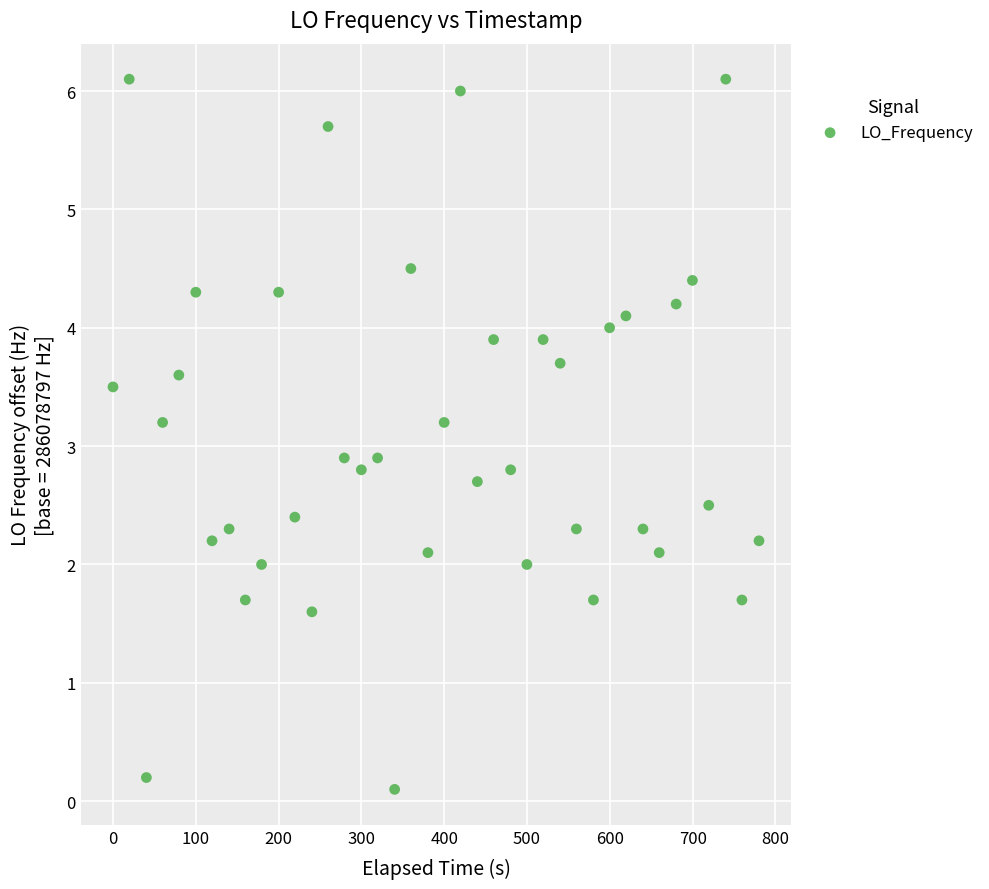

What is the range of Y values (max minus min)?

6.0